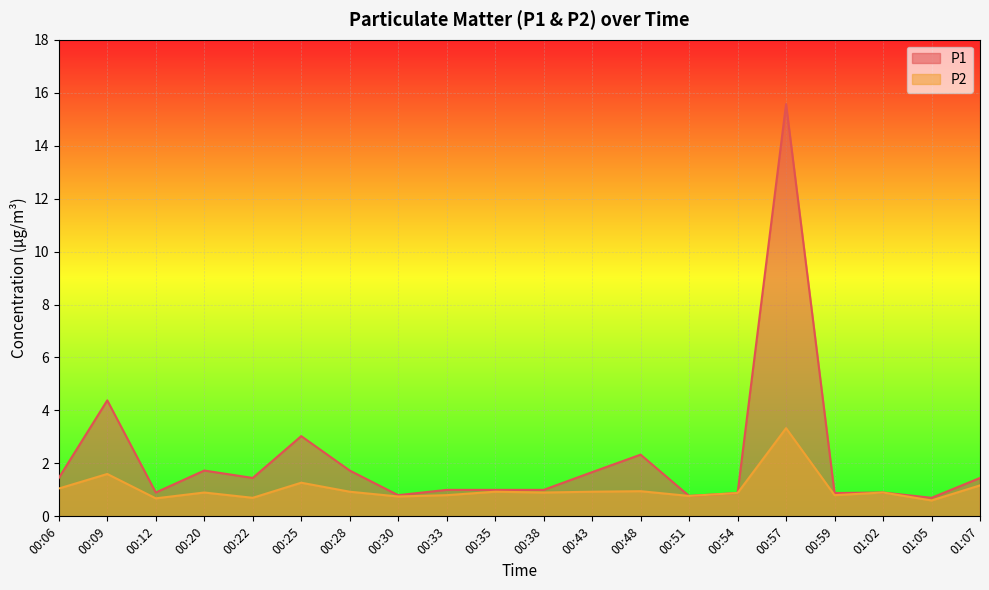

Rank the series at 00:12 from lowest to highest value.

P2, P1